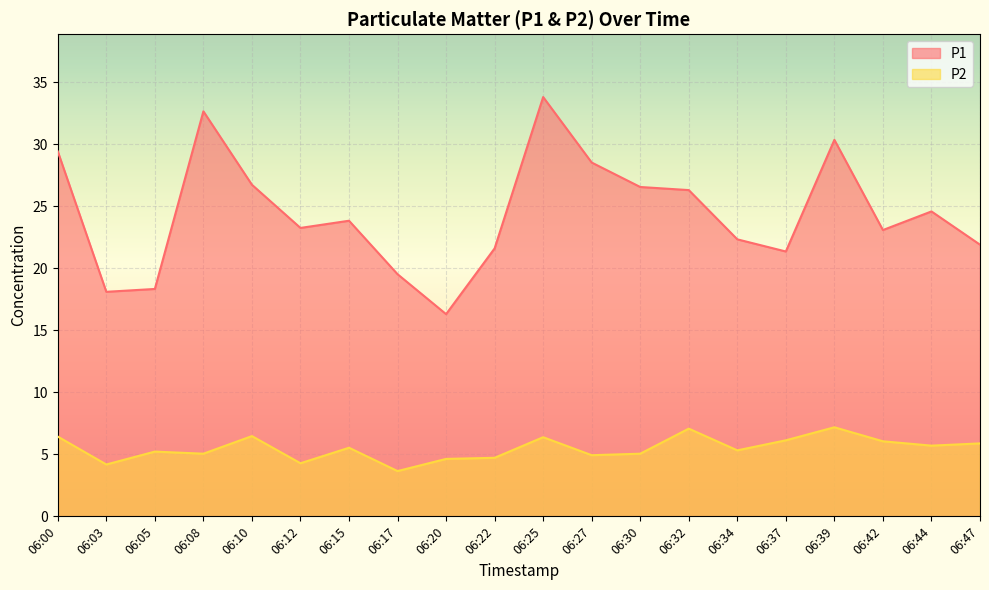

What is the spread (max minus min) of values at 06:10?

20.3